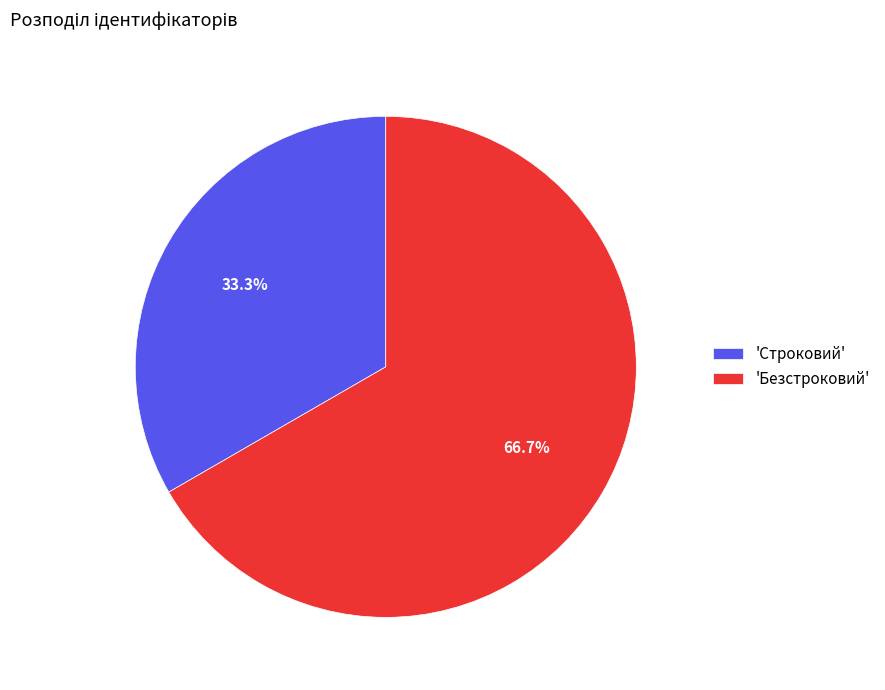

Which has a higher value, 'Строковий' or 'Безстроковий'?

'Безстроковий'